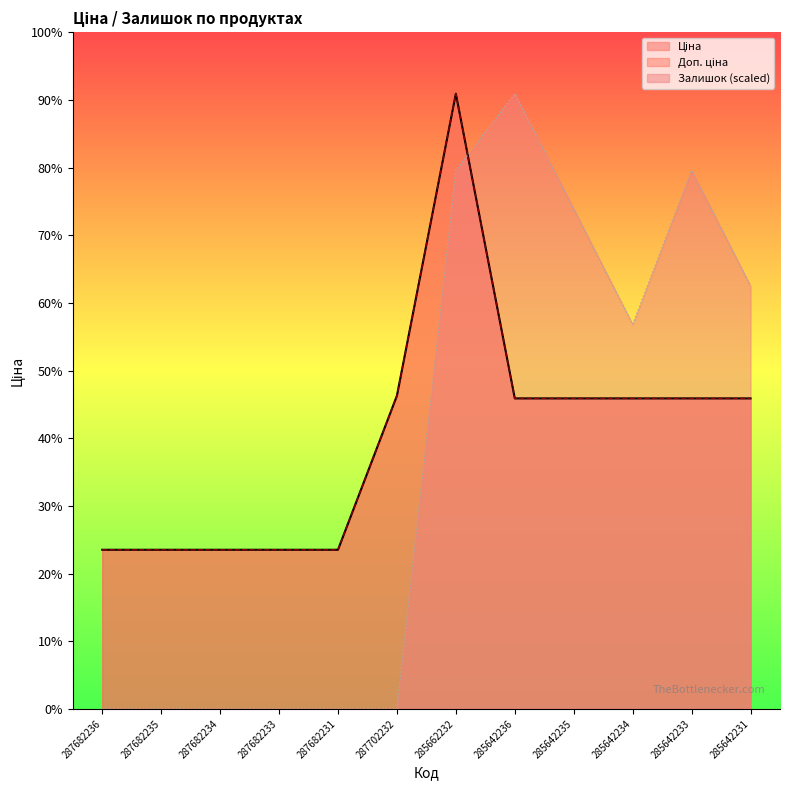

True or false: Ціна and Доп. ціна intersect in this chart.

False